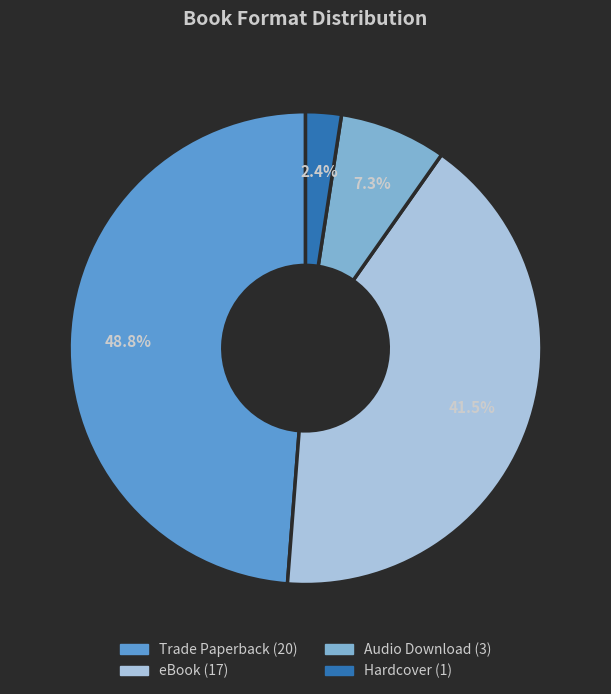

How many segments does this pie chart have?

4